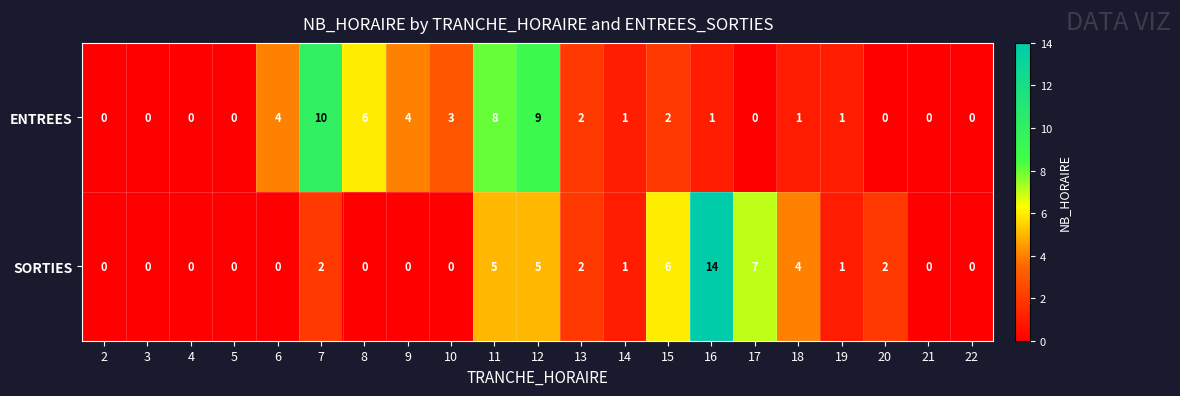

Which series has the largest range (max minus min)?

SORTIES